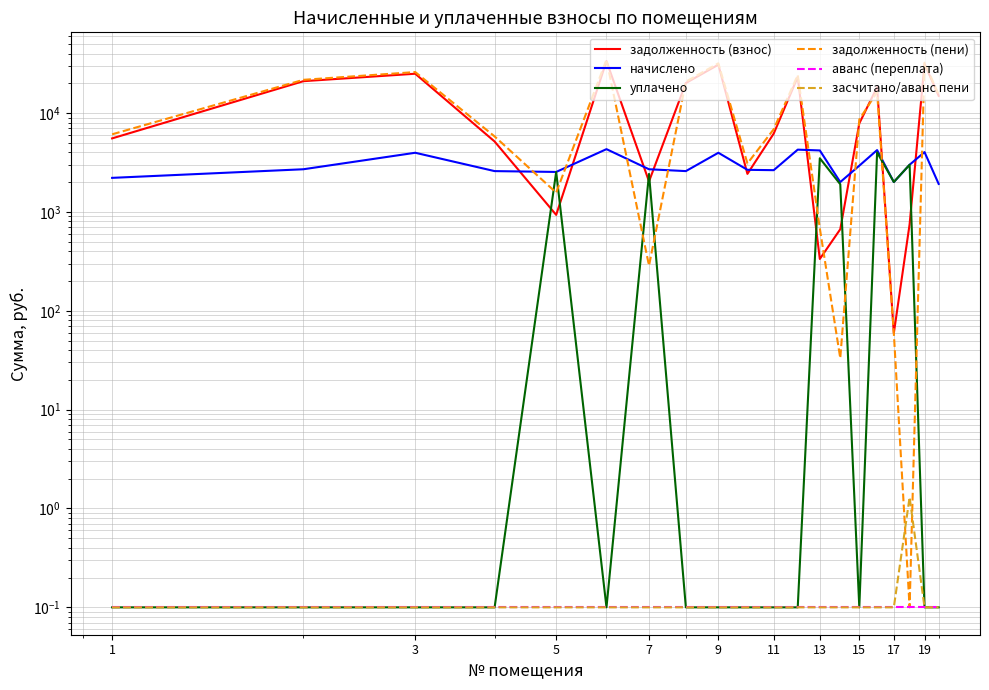

Reading left to right, list all the values displayed in this chart.

задолженность (взнос): 5540.0	20998.8	24976.0	5152.7	932.8	33542.9	2033.7	20114.7	30835.0	2424.0	6197.8	23156.0	334.1	667.8	7856.4	18272.9	59.4	748.2	31332.5	14920.2
начислено: 2209.3	2699.5	3964.1	2585.9	2536.1	4312.1	2699.5	2585.9	3964.1	2664.0	2642.6	4262.4	4184.3	2003.3	2934.0	4219.8	2003.3	2997.8	4027.9	1918.1
уплачено: 0.1	0.1	0.1	0.1	2536.2	0.1	2422.5	0.1	0.1	0.1	0.1	0.1	3488.0	1904.4	0.1	3998.1	2007.0	2999.0	0.1	0.1
задолженность (пени): 6092.3	21673.7	25967.0	5799.2	1566.8	34621.0	286.1	20761.2	31826.0	3090.0	6858.5	24221.6	682.1	33.1	8589.9	16329.8	59.2	0.1	32339.5	15399.7
аванс (переплата): 0.1	0.1	0.1	0.1	0.1	0.1	0.1	0.1	0.1	0.1	0.1	0.1	0.1	0.1	0.1	0.1	0.1	0.1	0.1	0.1
засчитано/аванс пени: 0.1	0.1	0.1	0.1	0.1	0.1	0.1	0.1	0.1	0.1	0.1	0.1	0.1	0.1	0.1	0.1	0.1	1.3	0.1	0.1